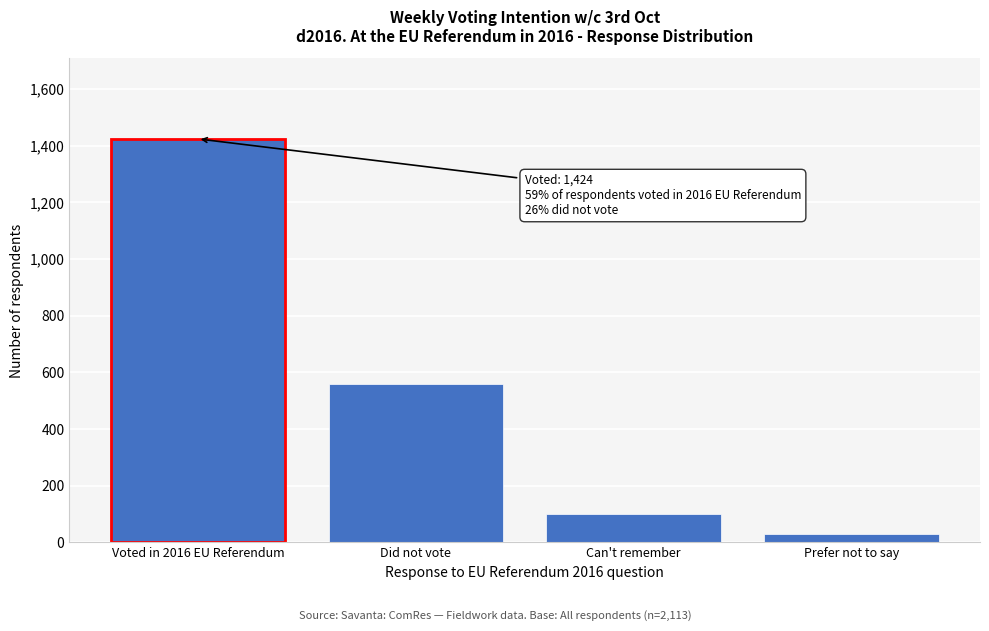

Reading right to left, list all the values displayed in this chart.

Prefer not to say=29	Can't remember=101	Did not vote=559	Voted in 2016 EU Referendum=1424